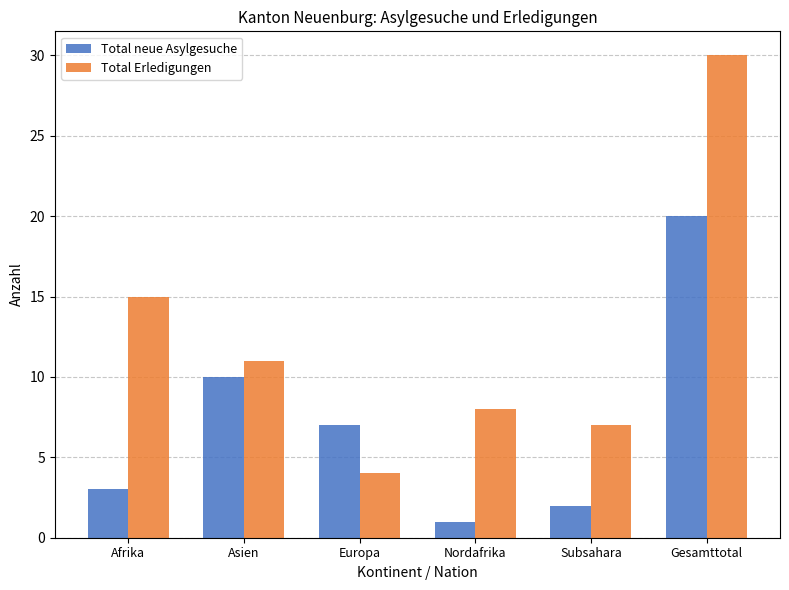

Which series has the largest total across all categories?

Total Erledigungen